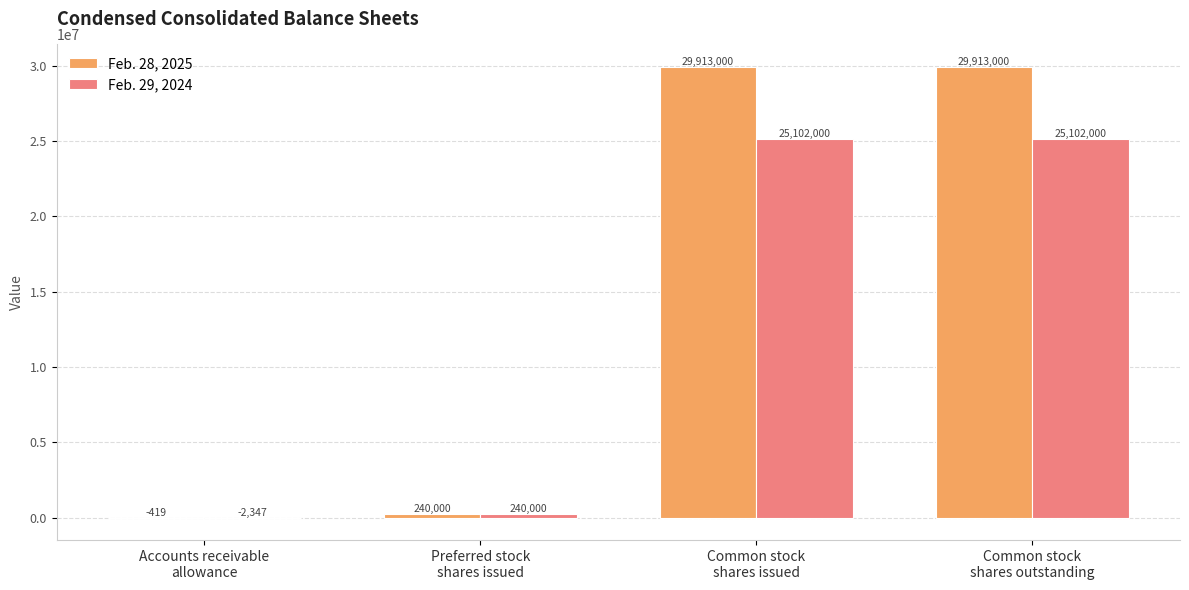

Which series has the largest total across all categories?

Feb. 28, 2025